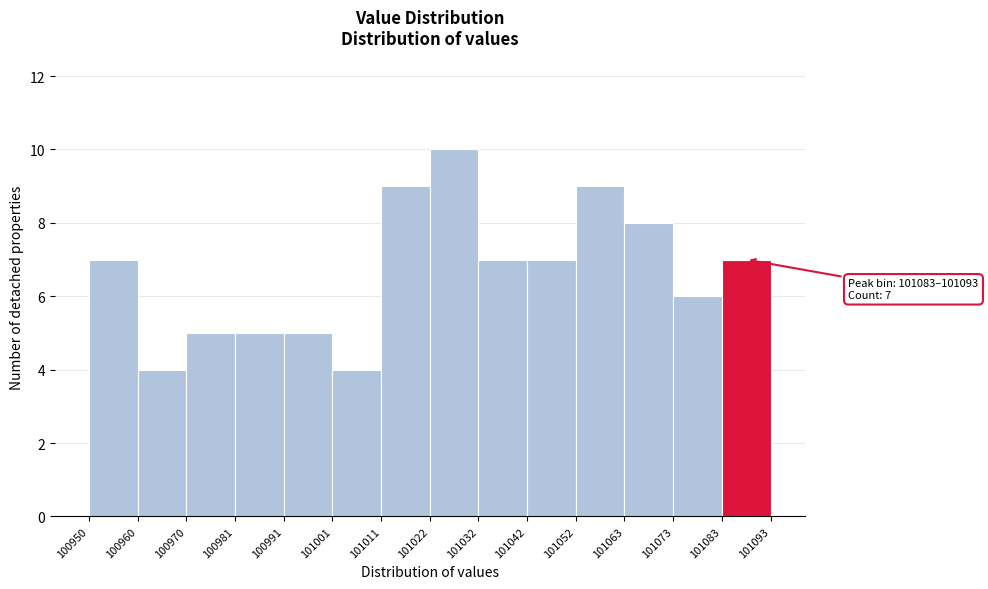

Over which range of the x-axis is the bar tallest?

101022 to 101032